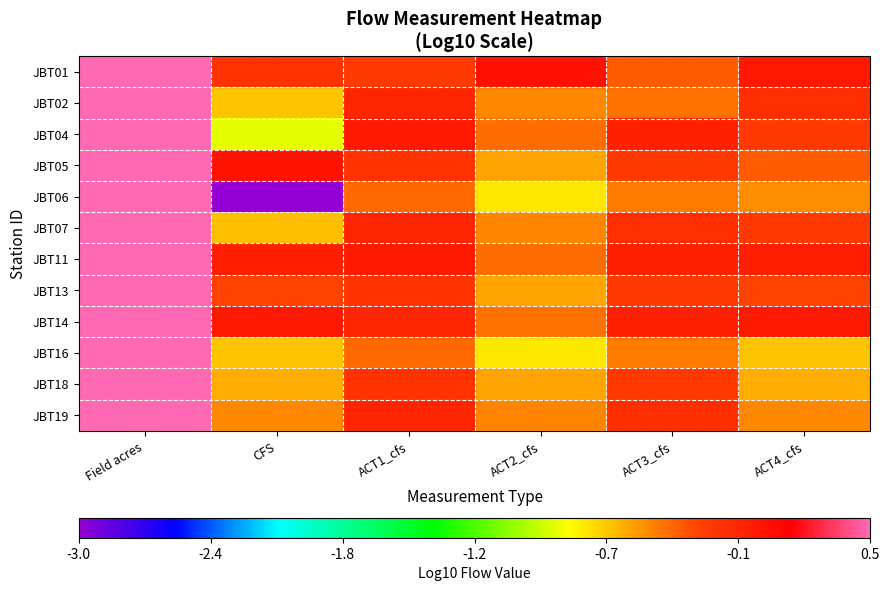

Reading left to right, extract all data points from this chart.

JBT01: Field acres=1.4	CFS=-0.2	ACT1_cfs=-0.2	ACT2_cfs=0.0	ACT3_cfs=-0.3	ACT4_cfs=-0.0
JBT02: Field acres=0.7	CFS=-0.7	ACT1_cfs=-0.1	ACT2_cfs=-0.5	ACT3_cfs=-0.4	ACT4_cfs=-0.1
JBT04: Field acres=0.8	CFS=-0.9	ACT1_cfs=-0.0	ACT2_cfs=-0.4	ACT3_cfs=-0.1	ACT4_cfs=-0.2
JBT05: Field acres=2.0	CFS=0.0	ACT1_cfs=-0.2	ACT2_cfs=-0.6	ACT3_cfs=-0.2	ACT4_cfs=-0.3
JBT06: Field acres=2.0	CFS=-3.0	ACT1_cfs=-0.4	ACT2_cfs=-0.8	ACT3_cfs=-0.4	ACT4_cfs=-0.5
JBT07: Field acres=1.4	CFS=-0.6	ACT1_cfs=-0.1	ACT2_cfs=-0.5	ACT3_cfs=-0.1	ACT4_cfs=-0.2
JBT11: Field acres=1.7	CFS=-0.0	ACT1_cfs=-0.0	ACT2_cfs=-0.4	ACT3_cfs=-0.1	ACT4_cfs=-0.0
JBT13: Field acres=1.3	CFS=-0.3	ACT1_cfs=-0.2	ACT2_cfs=-0.6	ACT3_cfs=-0.2	ACT4_cfs=-0.3
JBT14: Field acres=1.5	CFS=-0.0	ACT1_cfs=-0.1	ACT2_cfs=-0.4	ACT3_cfs=-0.1	ACT4_cfs=-0.0
JBT16: Field acres=0.8	CFS=-0.7	ACT1_cfs=-0.4	ACT2_cfs=-0.8	ACT3_cfs=-0.4	ACT4_cfs=-0.7
JBT18: Field acres=1.0	CFS=-0.6	ACT1_cfs=-0.2	ACT2_cfs=-0.6	ACT3_cfs=-0.2	ACT4_cfs=-0.6
JBT19: Field acres=1.0	CFS=-0.5	ACT1_cfs=-0.1	ACT2_cfs=-0.5	ACT3_cfs=-0.1	ACT4_cfs=-0.5